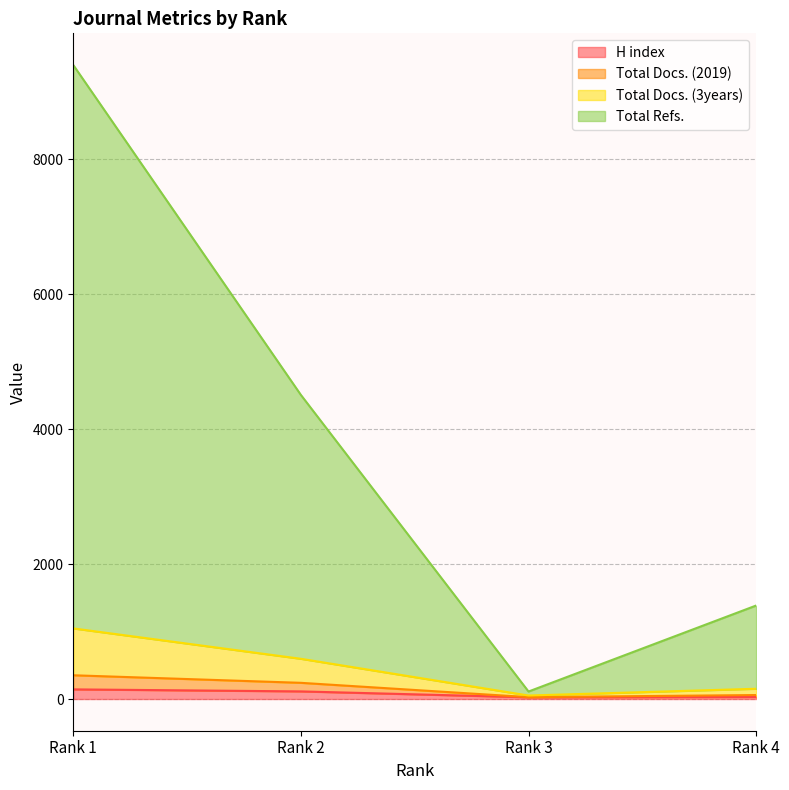

At which category is the sum across all series the highest?

Rank 1